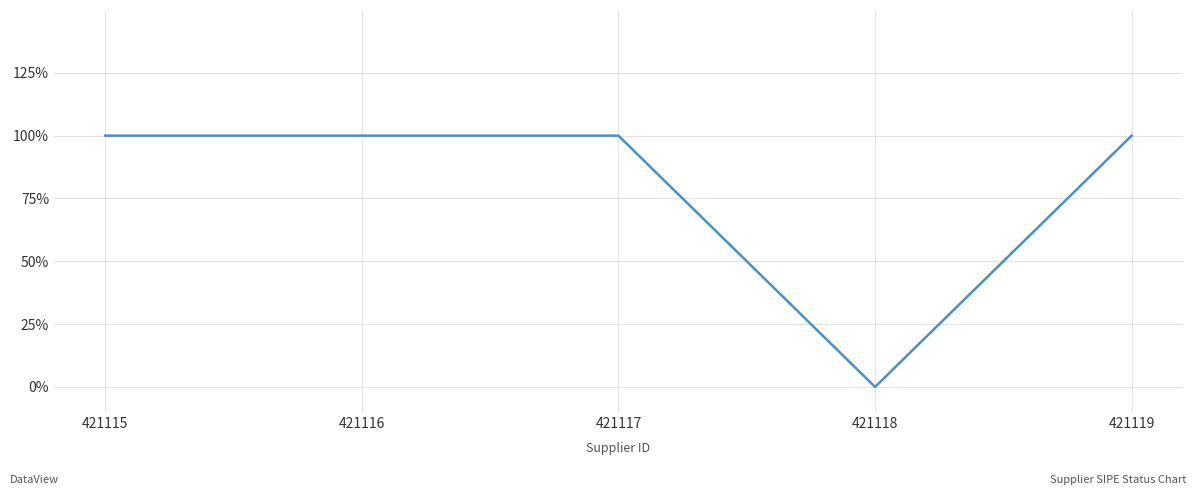

Reading left to right, what are all the values shown in this chart?

1	1	1	0	1